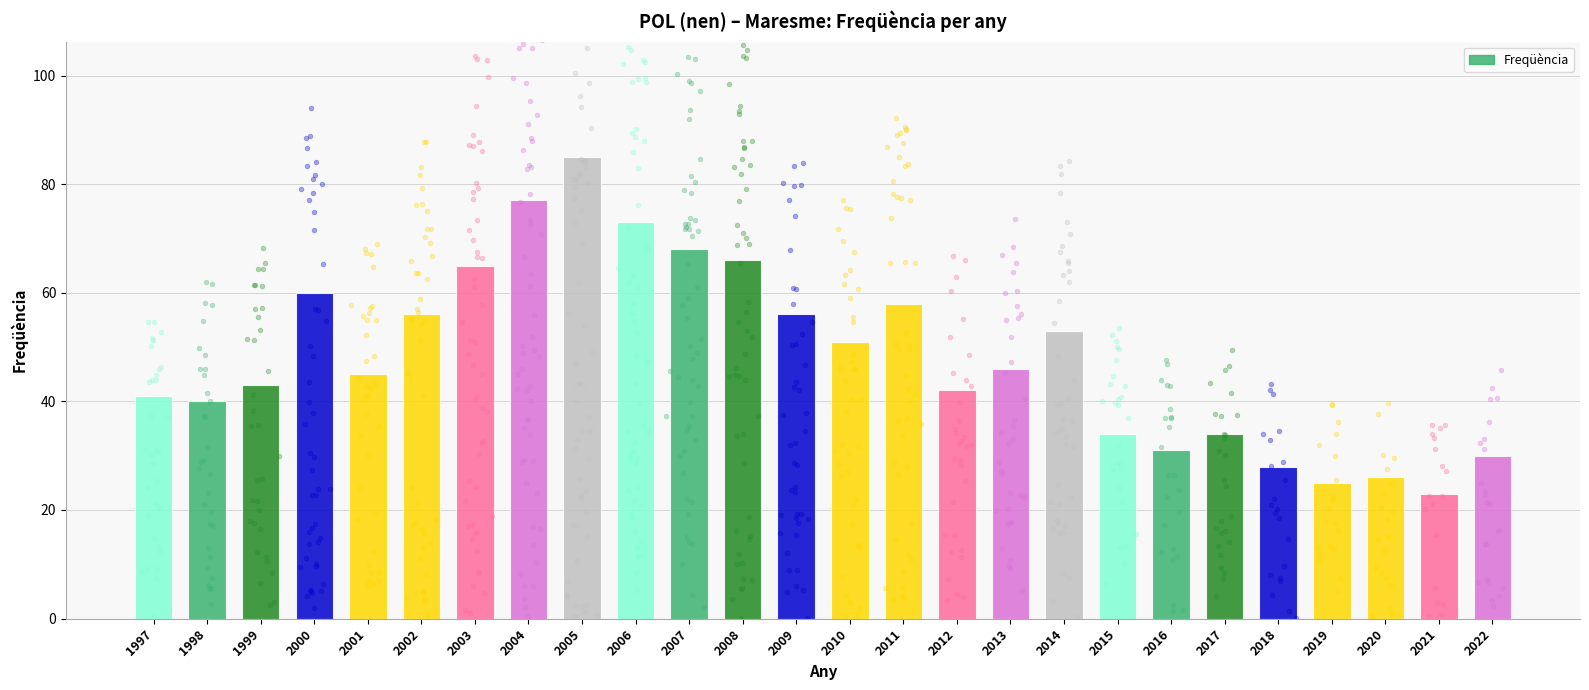

Approximately how many times larger is the value at 2020 compared to 2017?

0.8